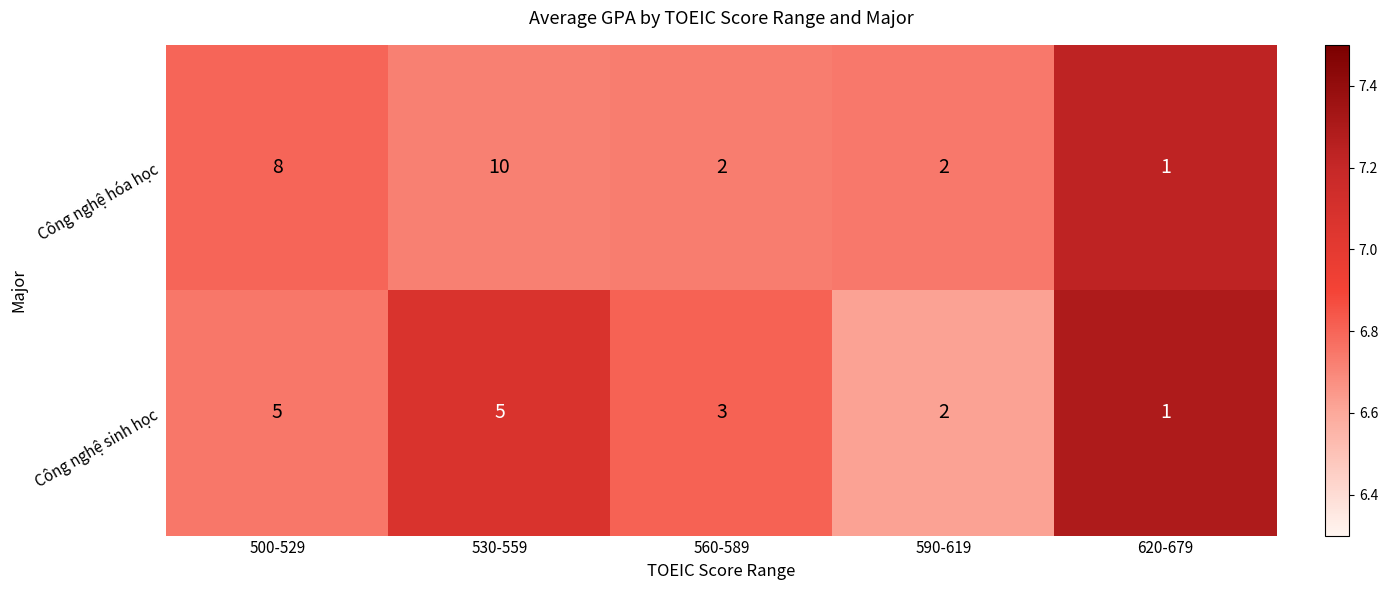

The Công nghệ sinh học series shows 2 at 590-619. True or false?

True